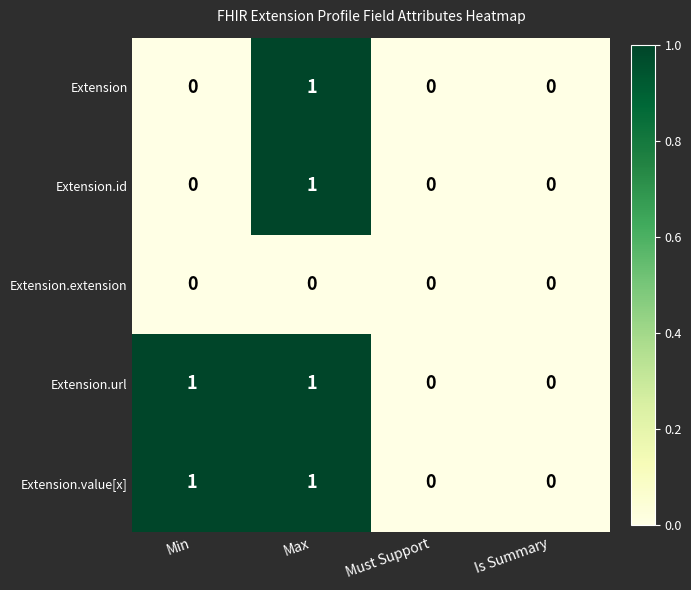

How many Extension.url values are between 0 and 1?

4